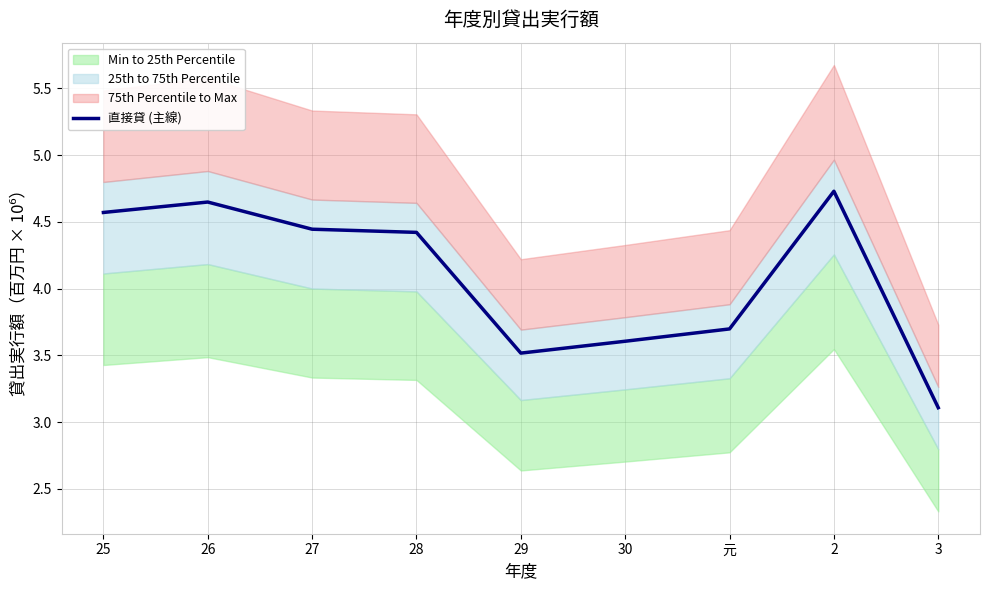

Where is the first local minimum?

29